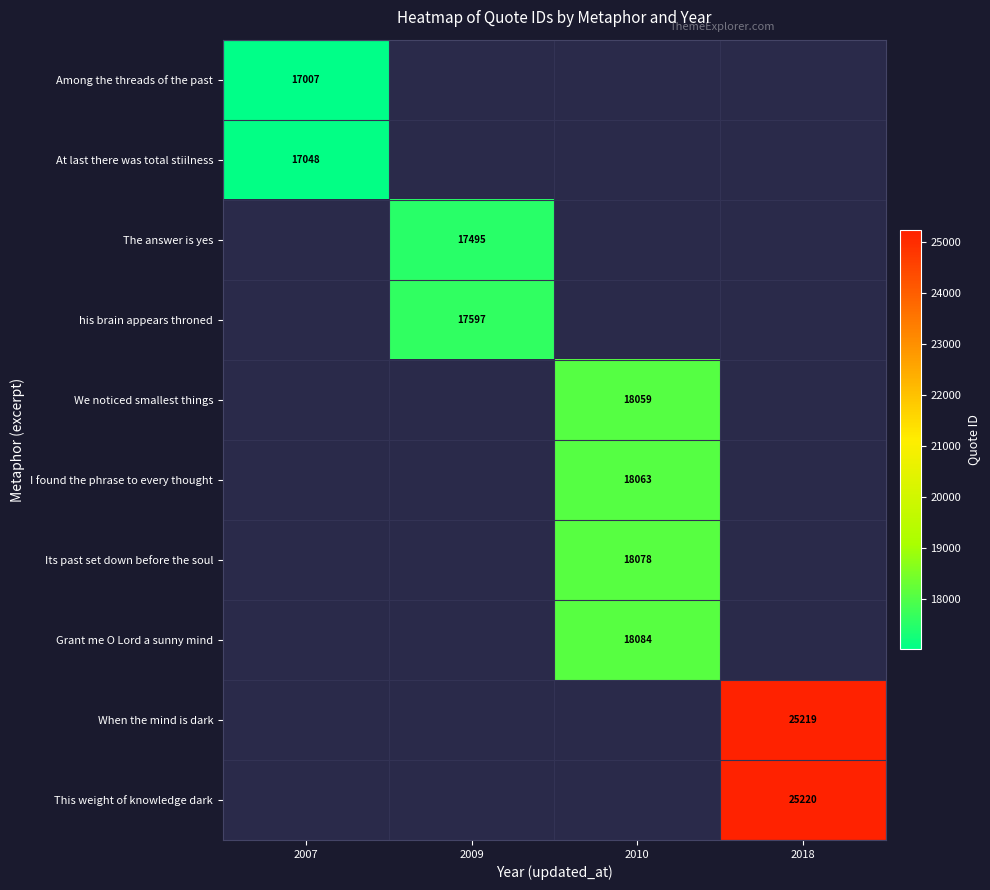

How many series are shown in this chart?

10